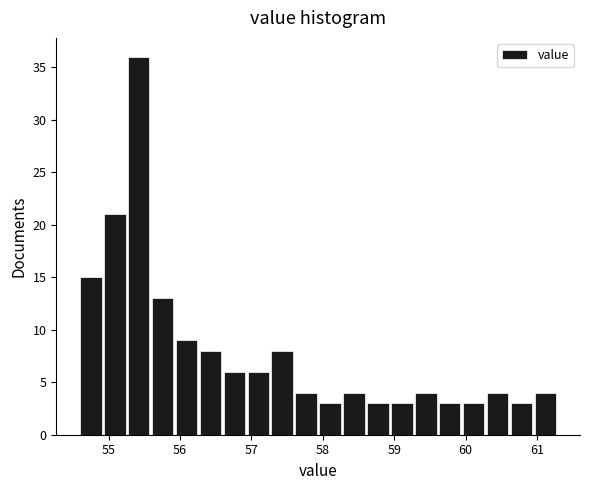

Read against the x-axis, roughly where is the centre of the tallest bar?

55.4